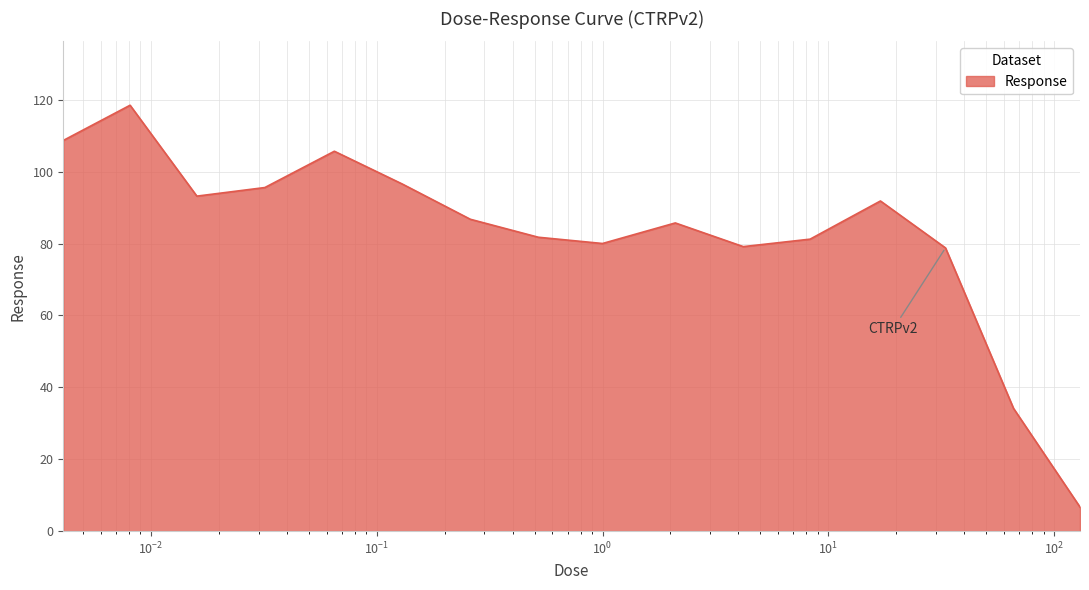

What is the sum of all values?

1324.5